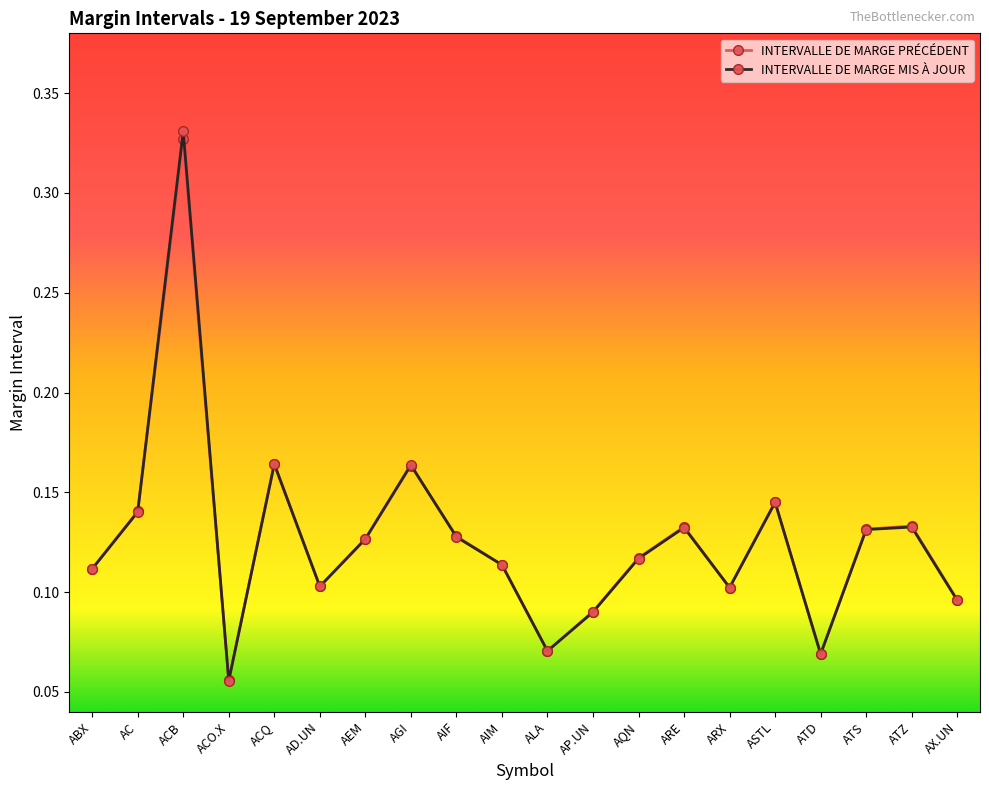

Does the chart have visible grid lines?

No